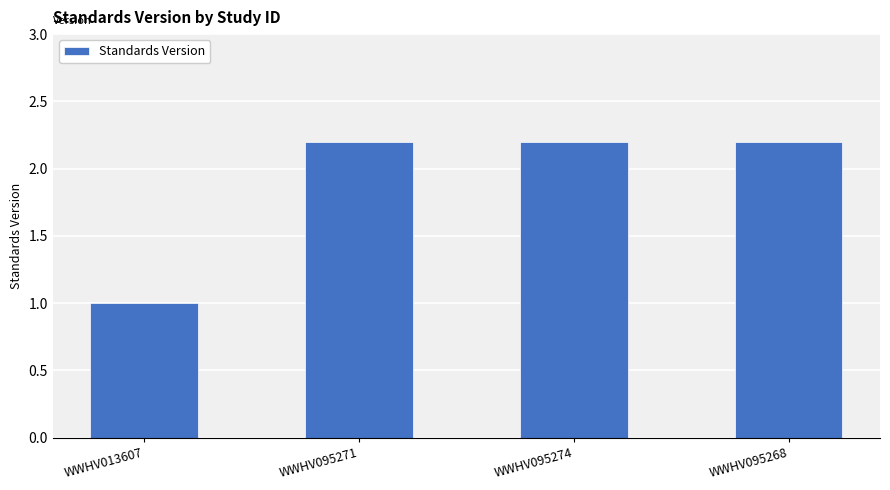

How many bars are there in total?

4